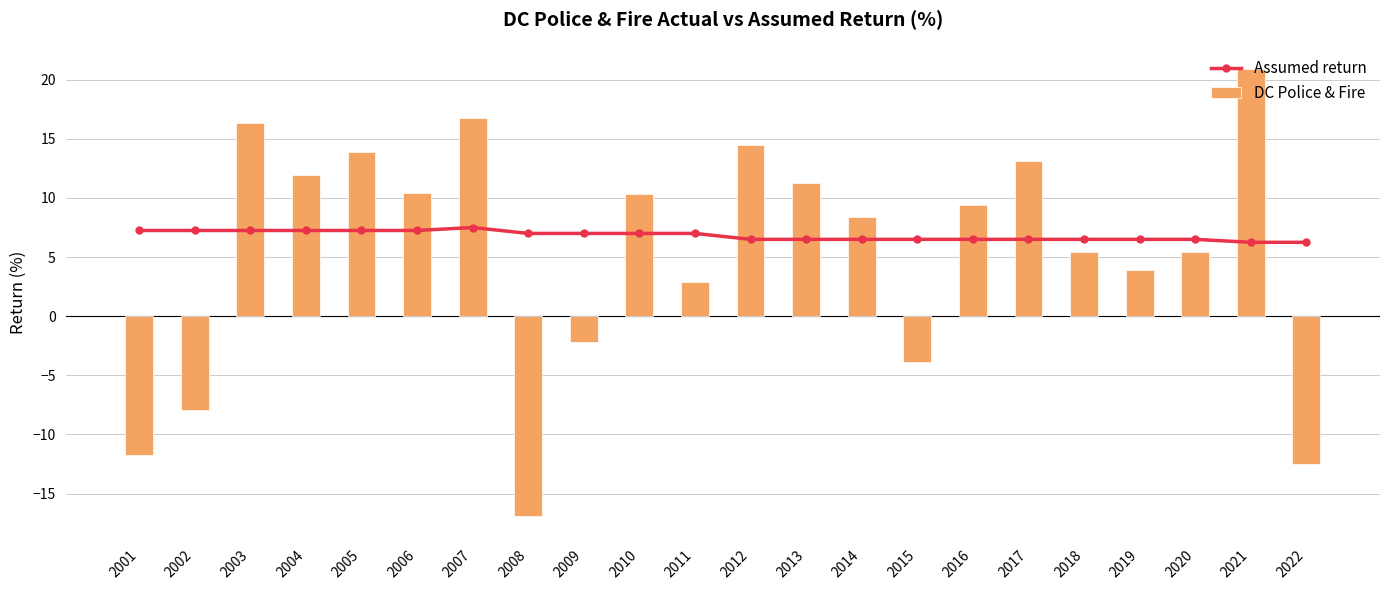

True or false: Assumed return has a value of 7.2 at 2005.

True